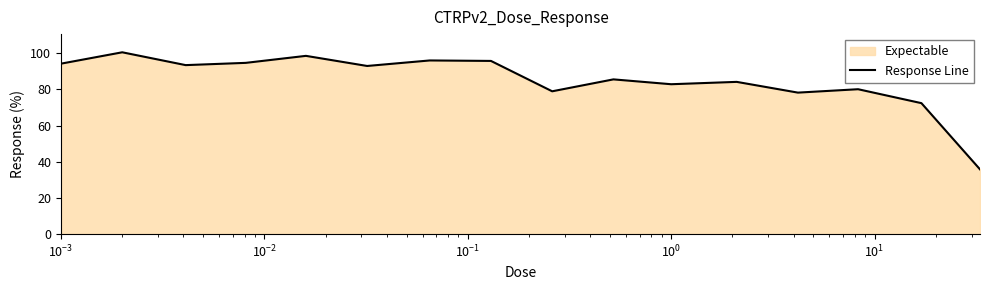

What is the sum of all values?

1363.9